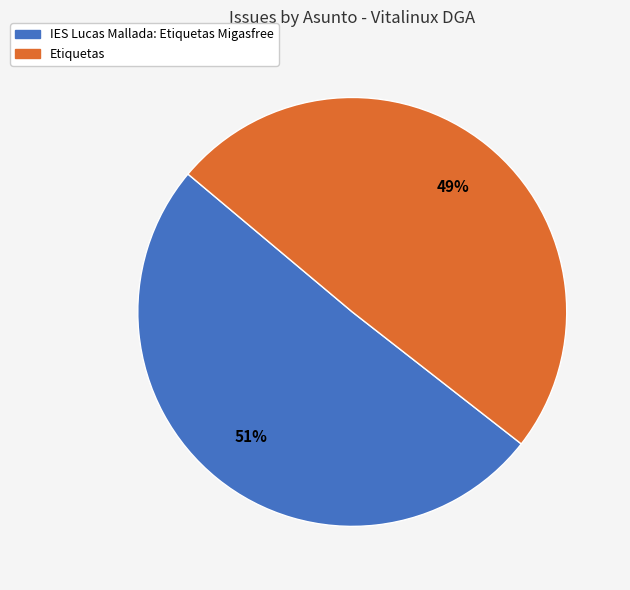

Rank the categories by value from highest to lowest.

IES Lucas Mallada: Etiquetas Migasfree, Etiquetas